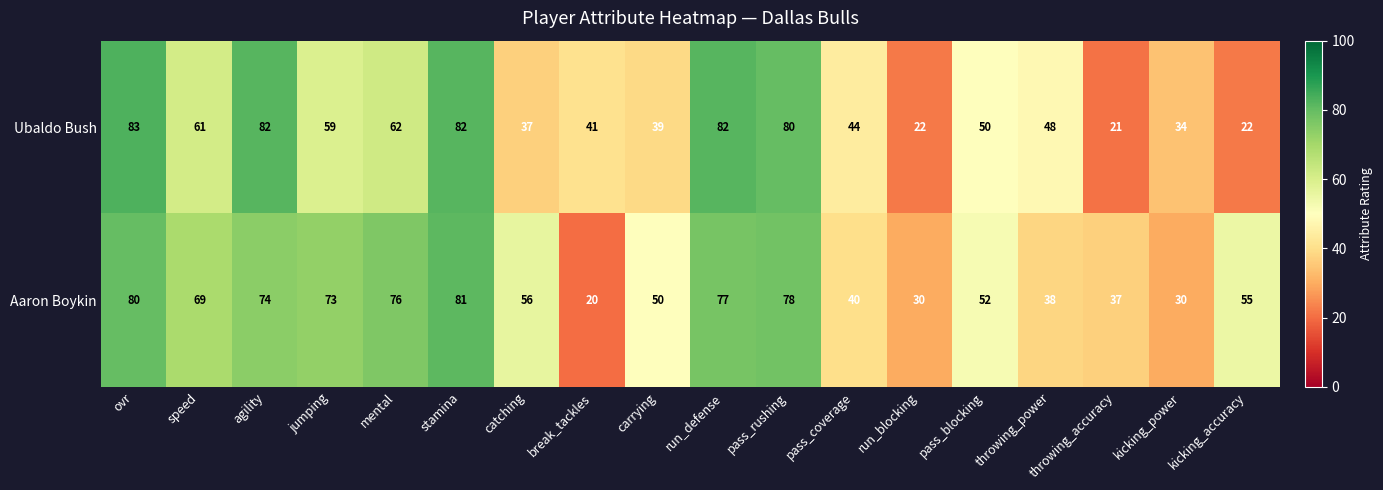

The Aaron Boykin series shows 124 at jumping. True or false?

False